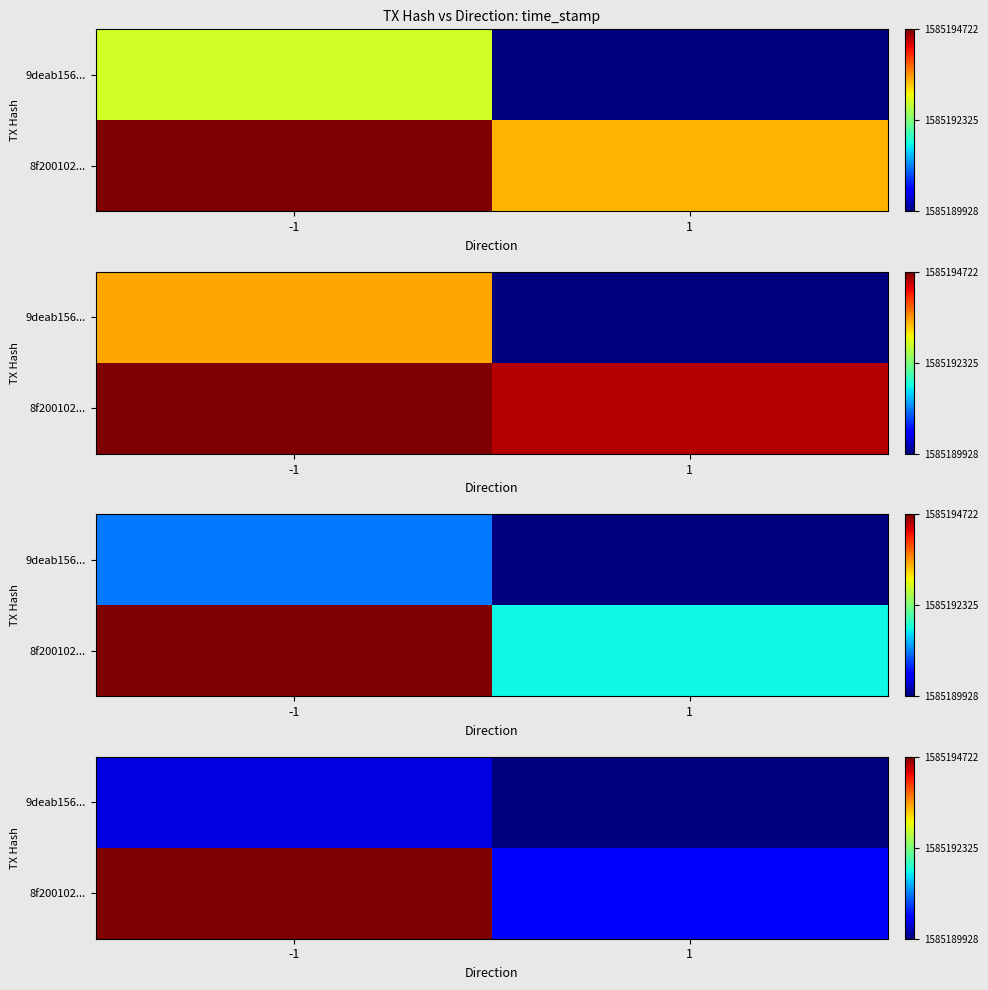

At how many categories does at least one series exceed 1585191817?

1